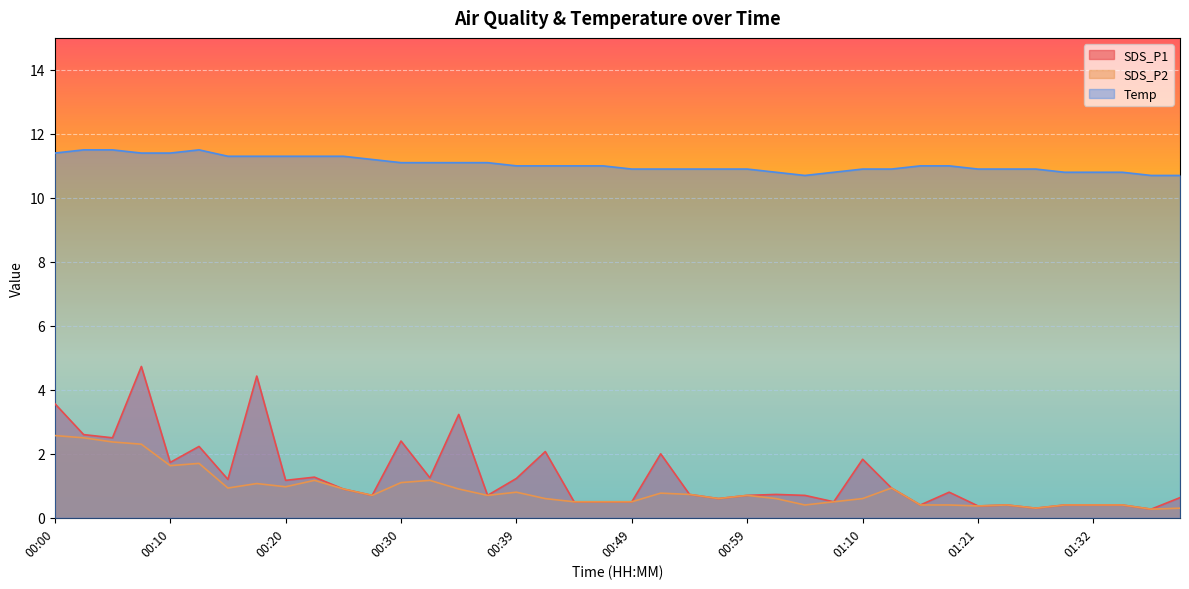

What is the difference between the SDS_P1 values at 00:22 and 00:37?

0.6